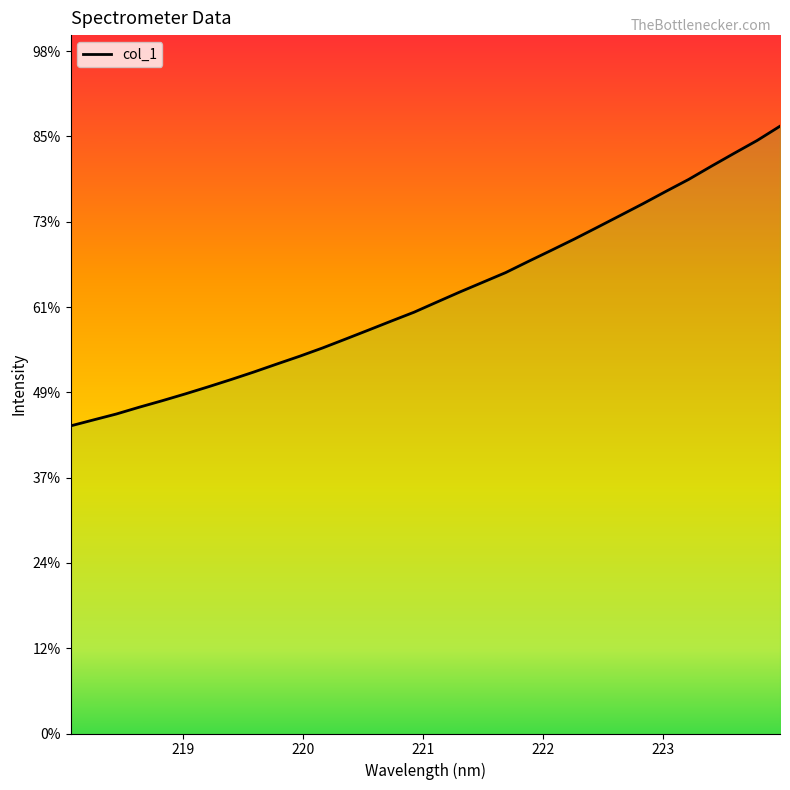

True or false: the data has more than 1 interior local peaks.

False